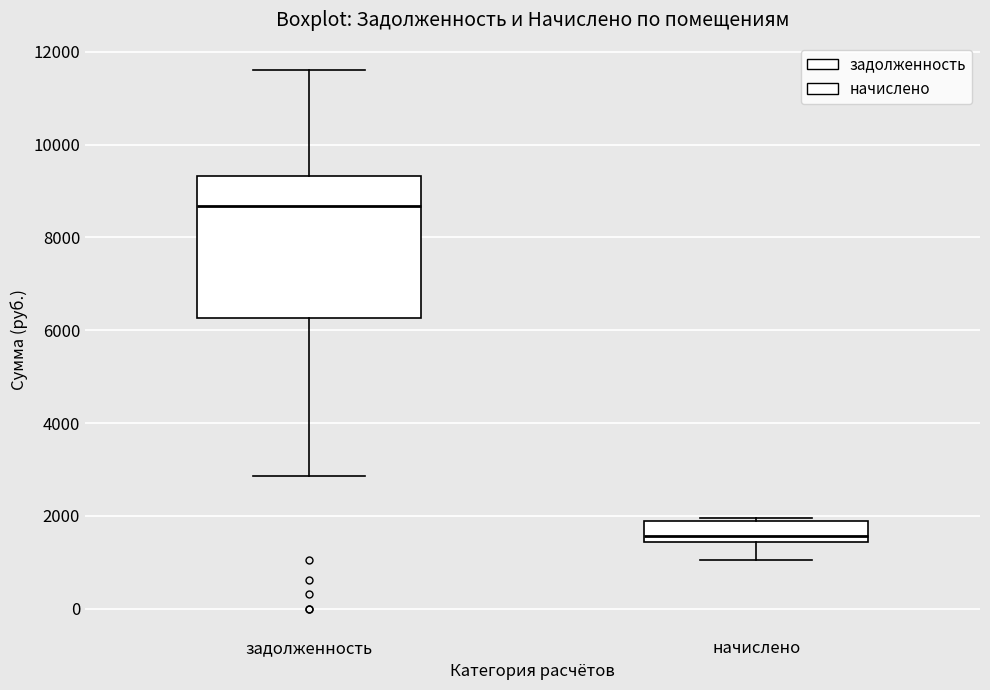

Which box is the tallest, from its lower edge to its upper edge?

задолженность